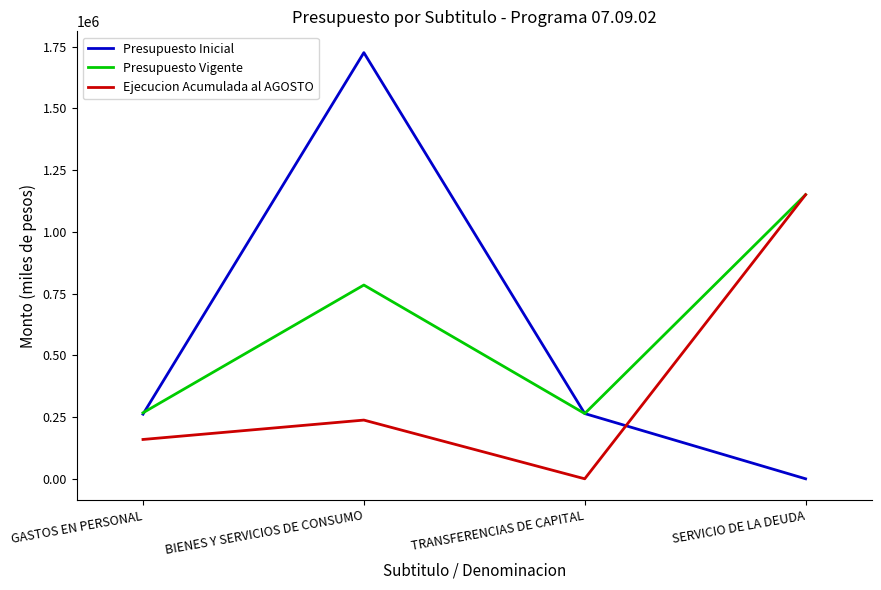

Is the value of Ejecucion Acumulada al AGOSTO at GASTOS EN PERSONAL greater than the value of Presupuesto Vigente at GASTOS EN PERSONAL?

No